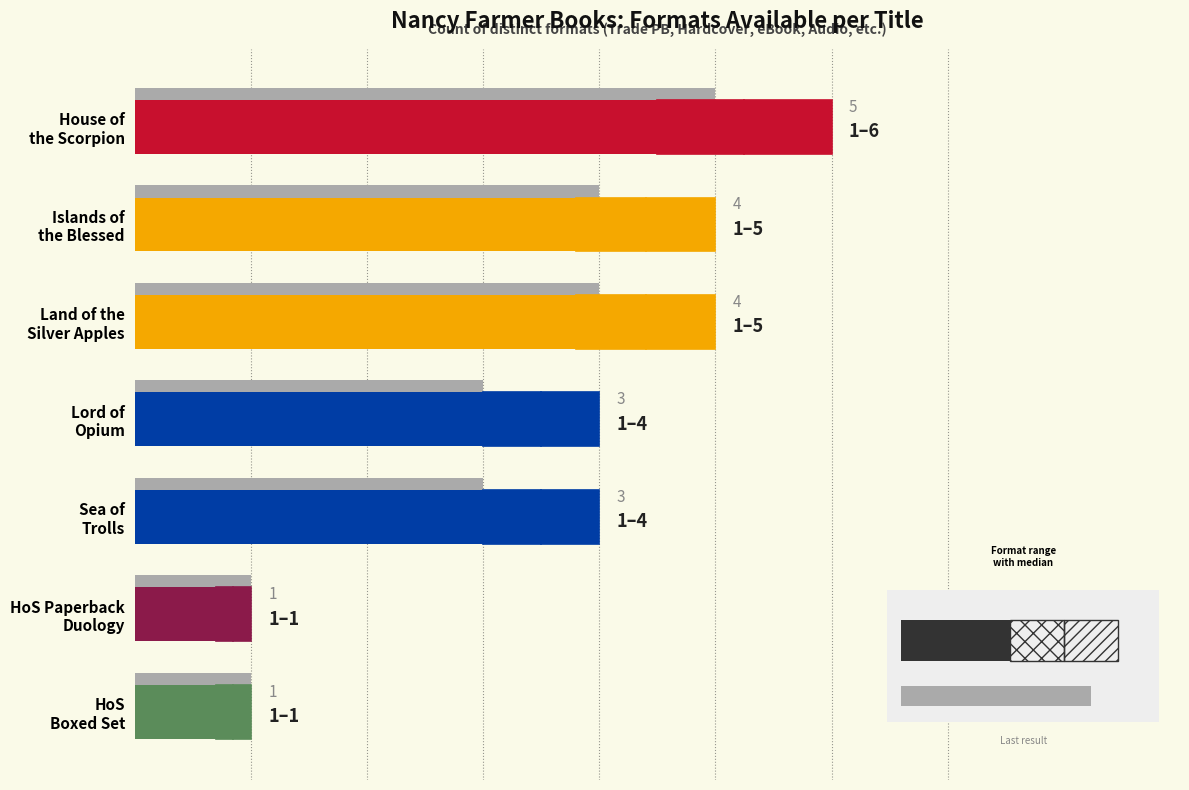

Are the bars grouped side by side (vs. stacked)?

No